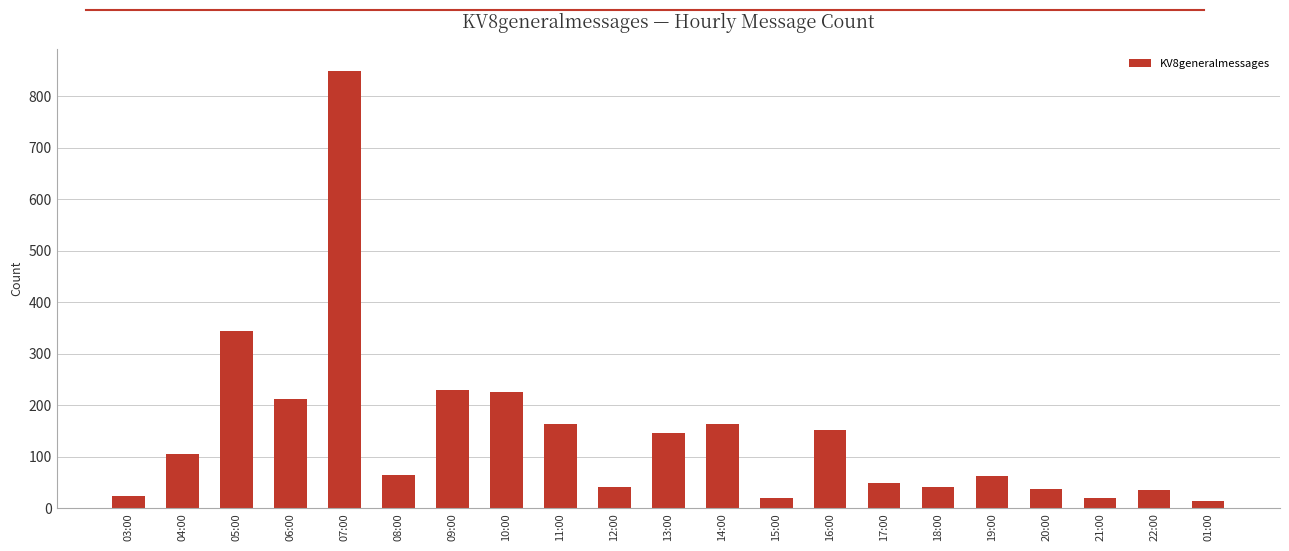

What is the maximum value shown in the chart?

849